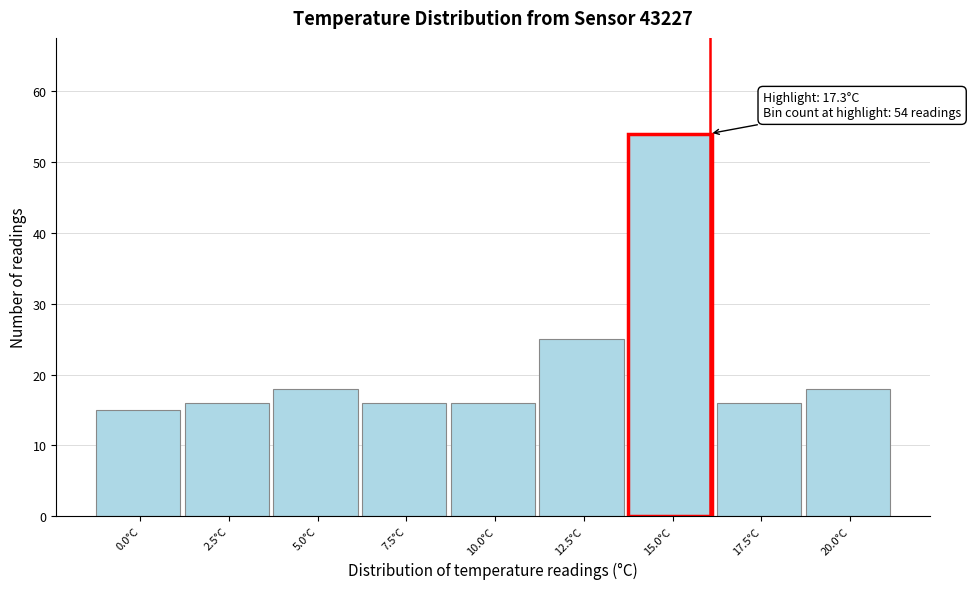

Reading left to right, what are all the values shown in this chart?

15	16	18	16	16	25	54	16	18